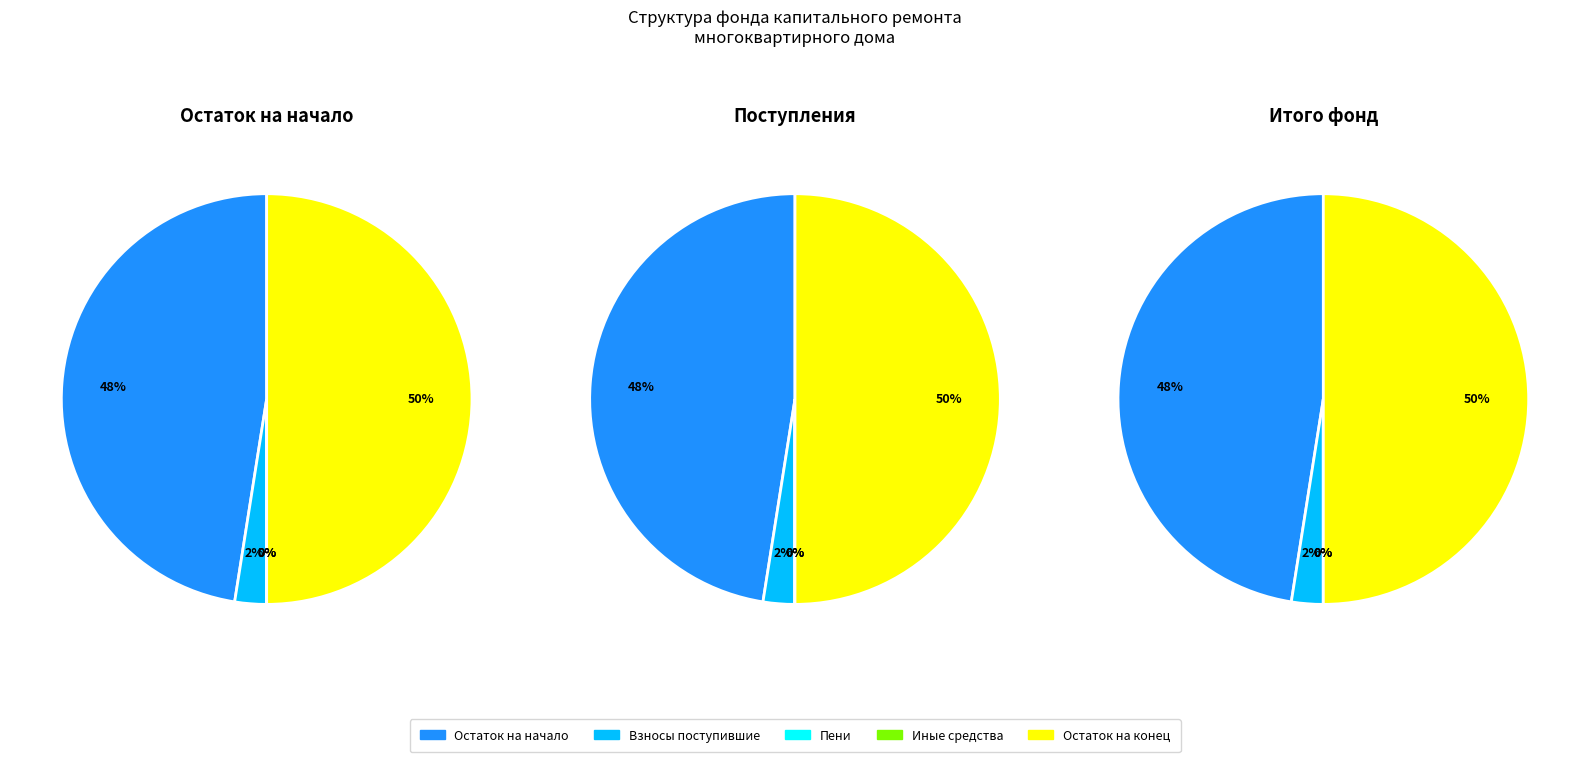

Which has a higher value, 3 or 4?

4